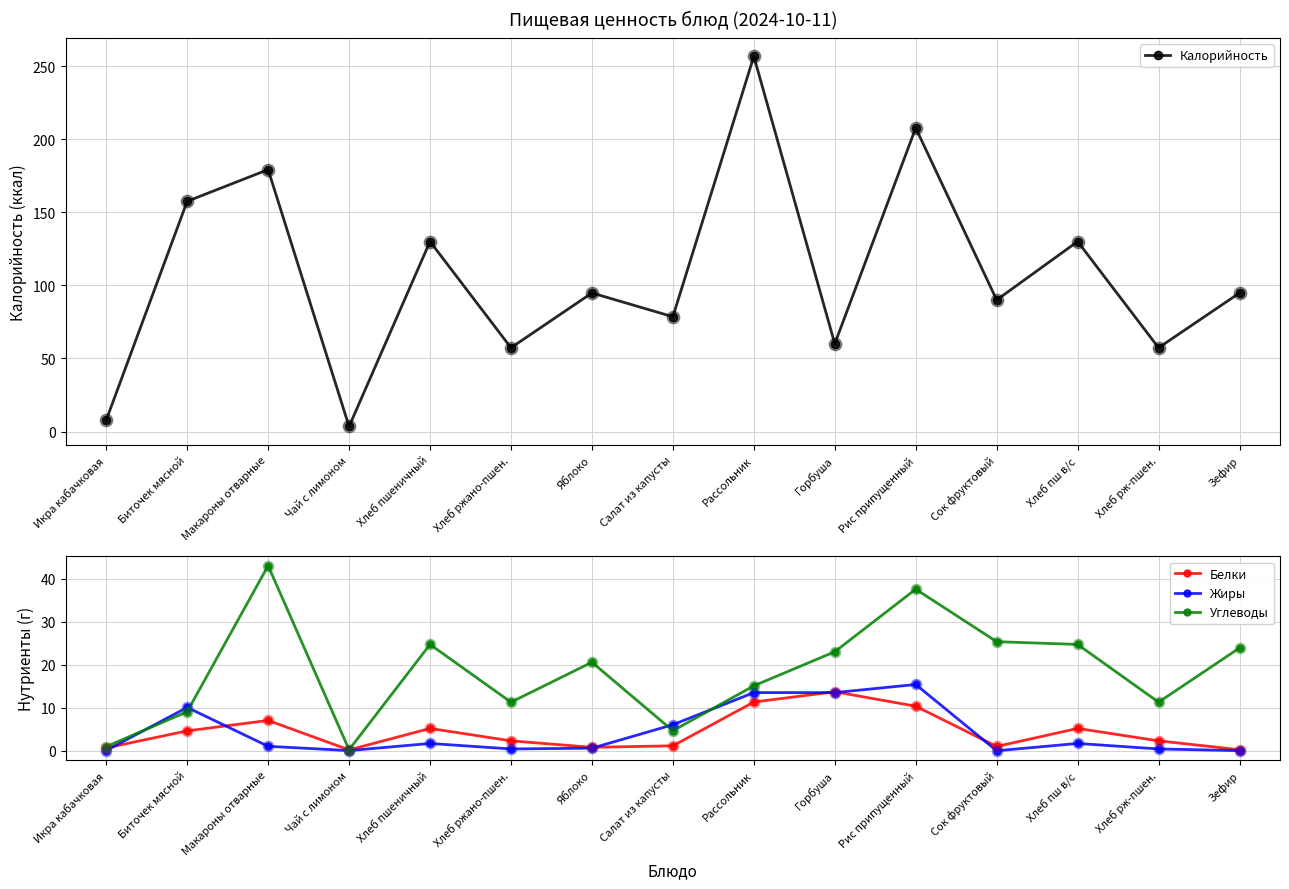

At how many categories does at least one series exceed 94?

8